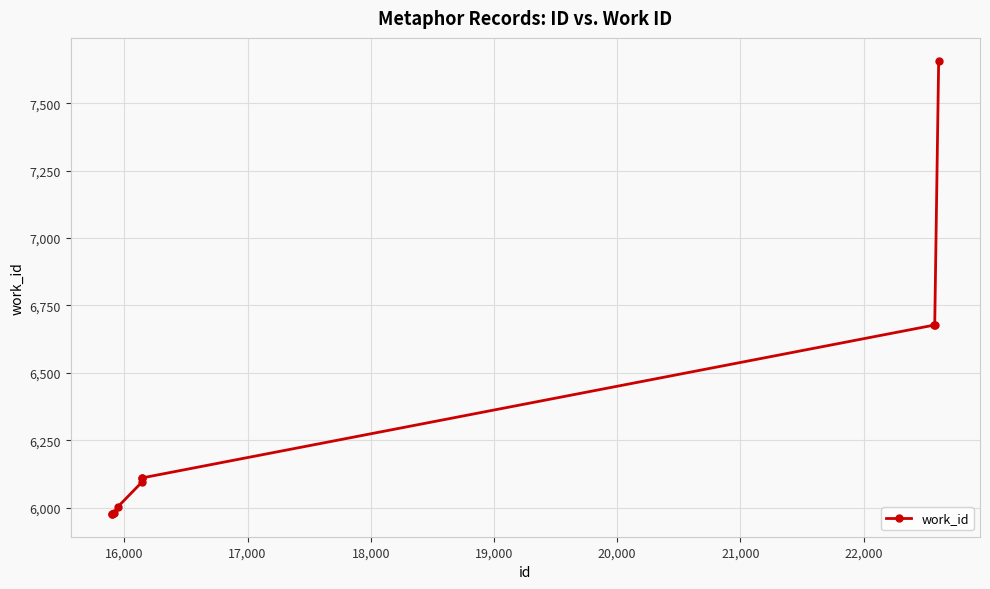

What is the value of the 2nd point from the left?

5976